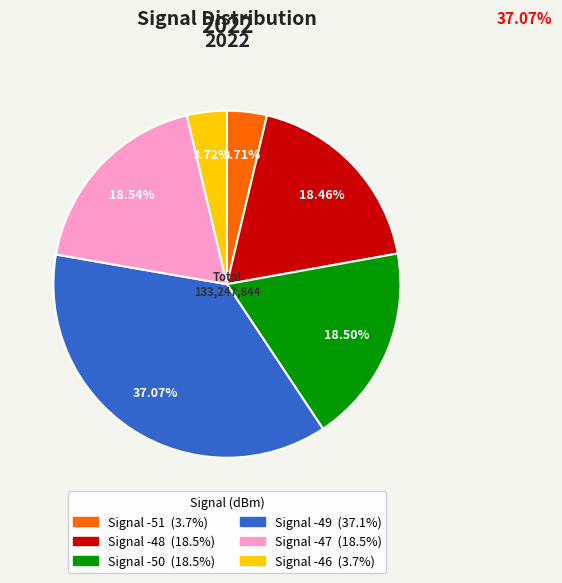

Is there any slice that represents more than half of the pie?

No